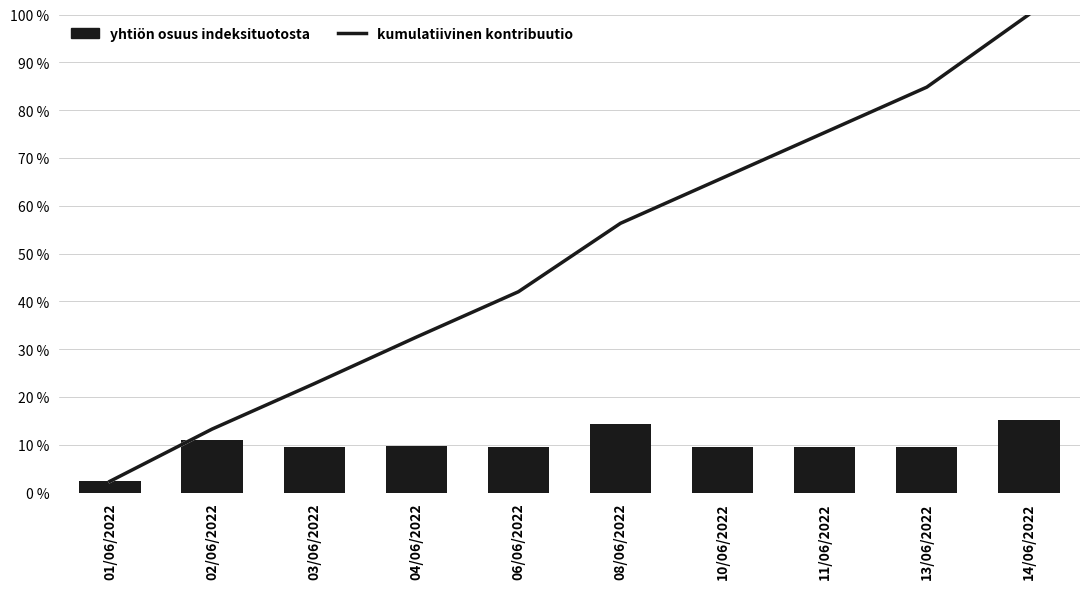

What is the label of the 6th bar from the right?

06/06/2022